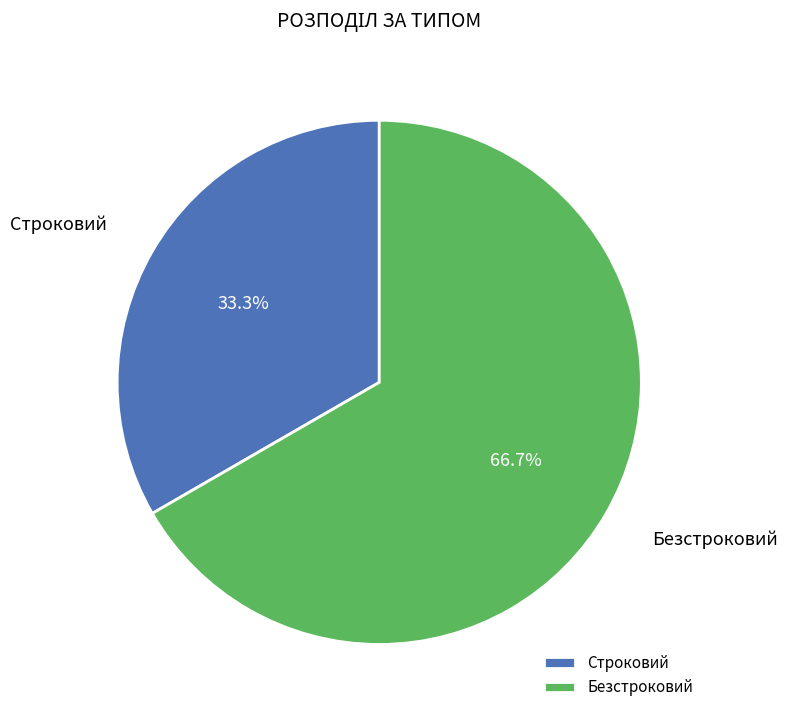

To the nearest percent, what portion does Безстроковий represent?

67%